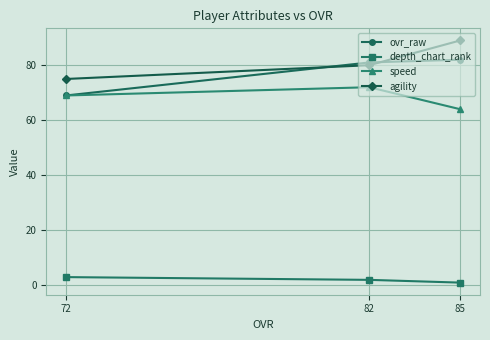

How many series are shown in this chart?

4